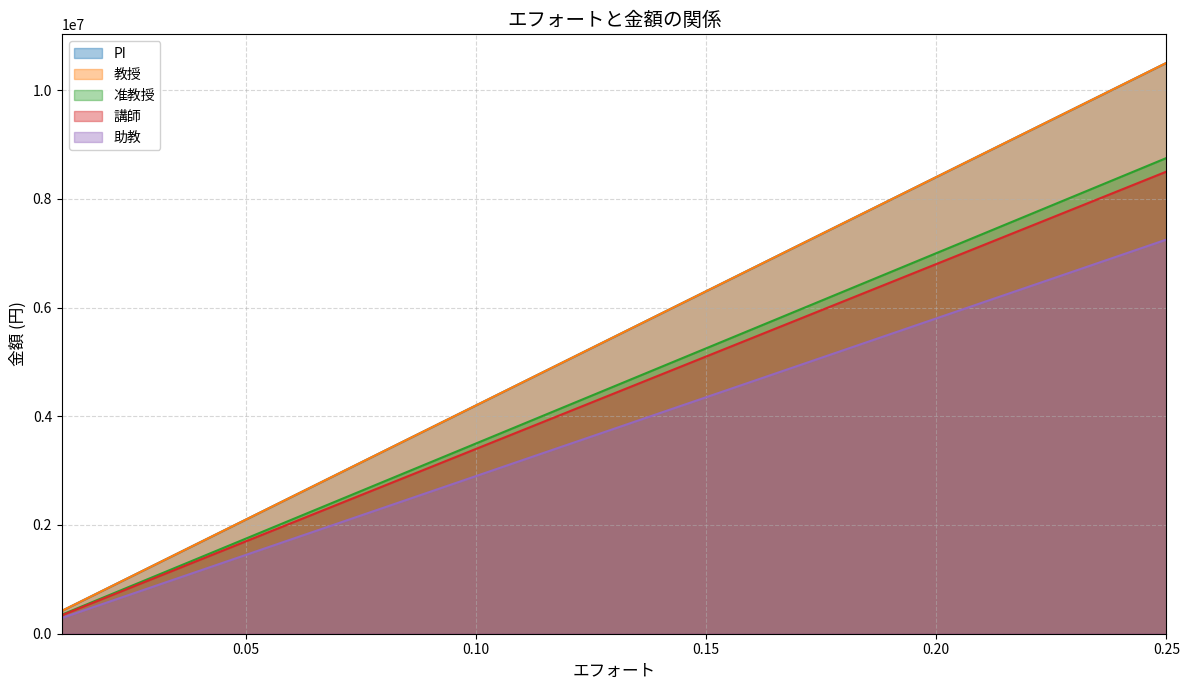

Between 0.12 and 0.22, which series saw the biggest shift?

PI